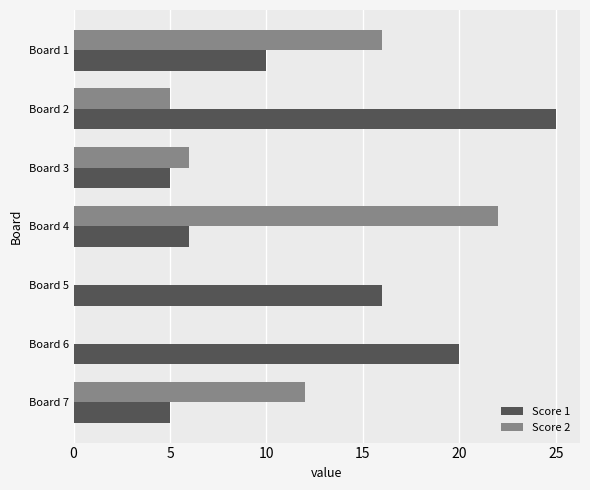

Which series has the largest range (max minus min)?

Score 2